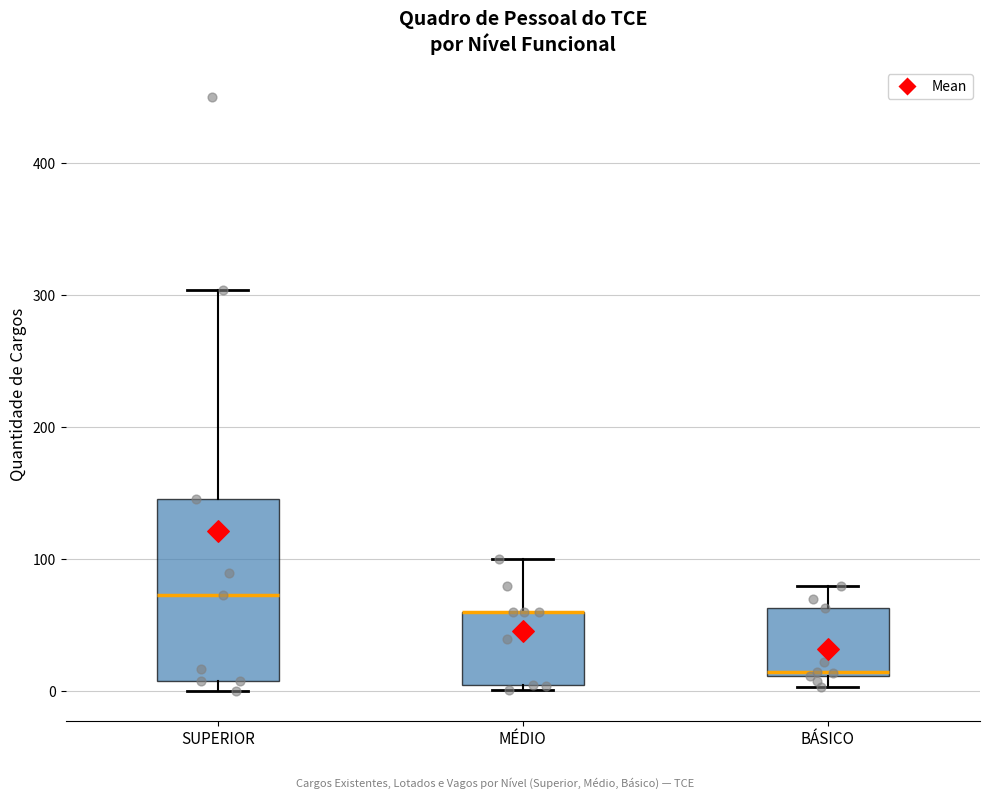

Where does the median line of the box for BÁSICO sit on the y-axis? The values are not printed on the chart, so give them approximately, as read against the axis.

20